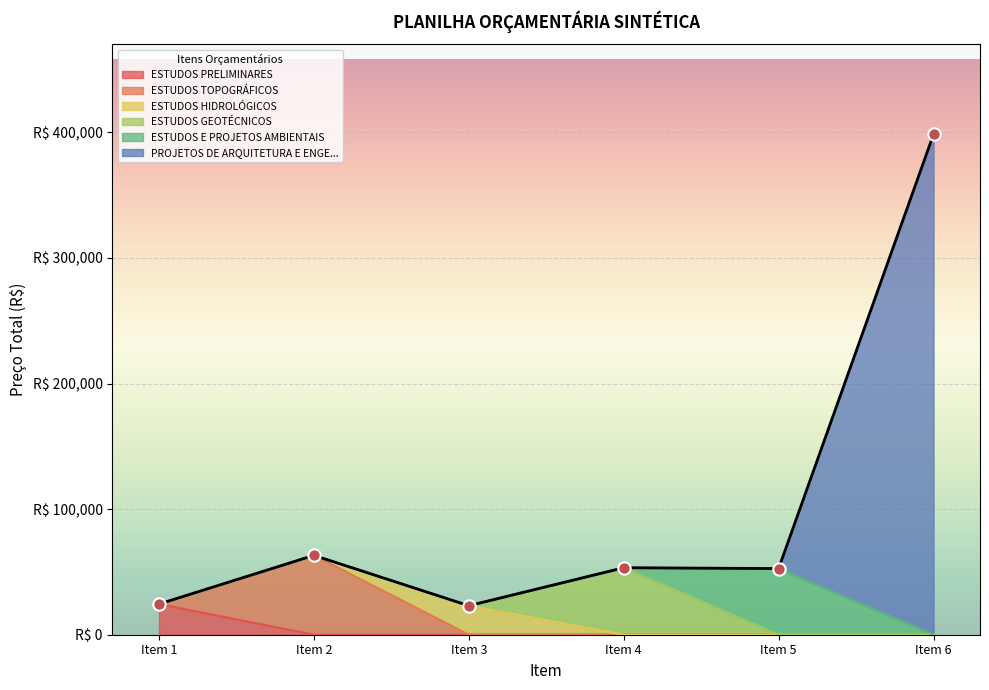

What is the change in value from Item 1 to Item 2?

+38783.7